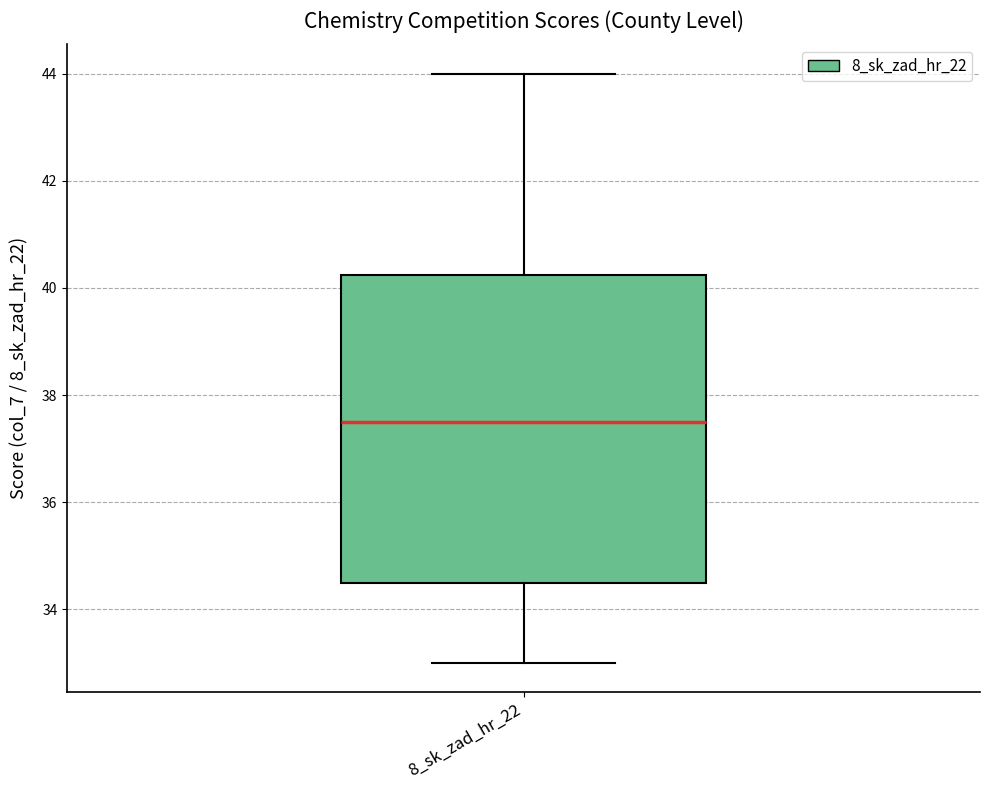

Read this box plot against the y-axis: the position of the median line, the range covered by the box, and the ends of both whiskers. The values are not printed on the chart, so give them approximately, as read against the axis.

median 37.6, box 34.6 to 40.2, whiskers 33.0 to 44.0